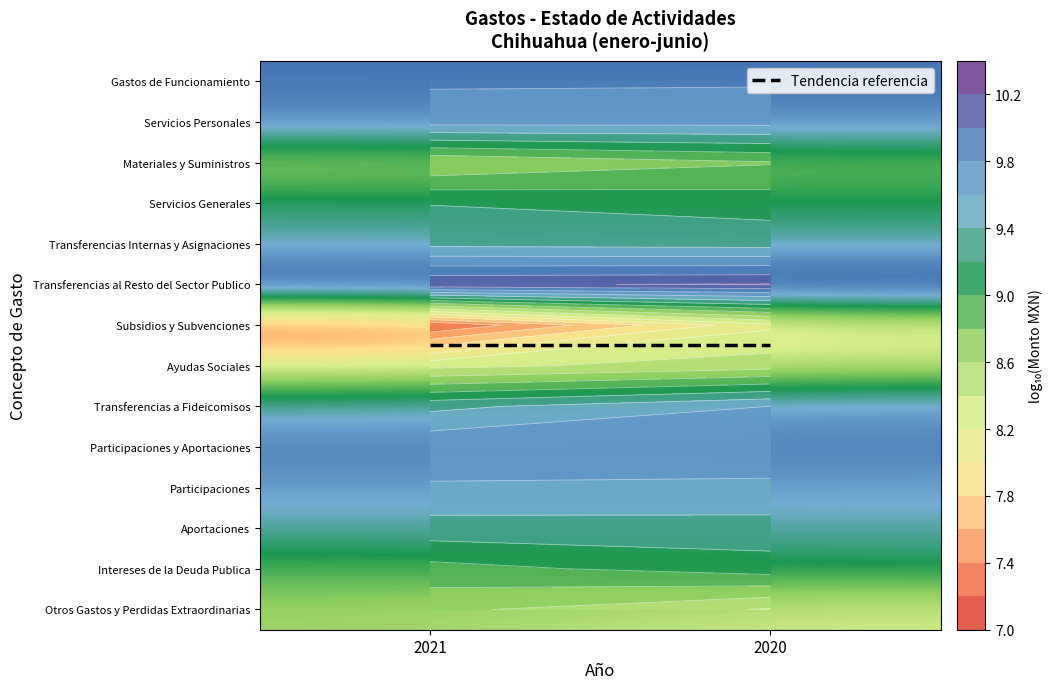

Count the number of categories in the chart.

2